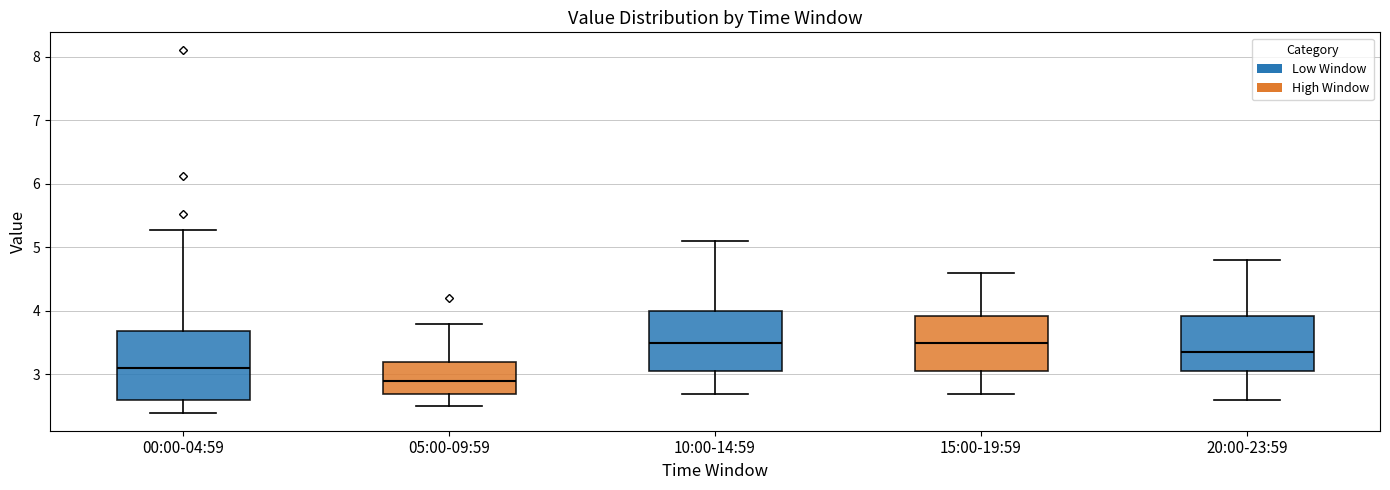

Where does the lower whisker of the box for 05:00-09:59 end on the y-axis? The values are not printed on the chart, so give them approximately, as read against the axis.

2.5